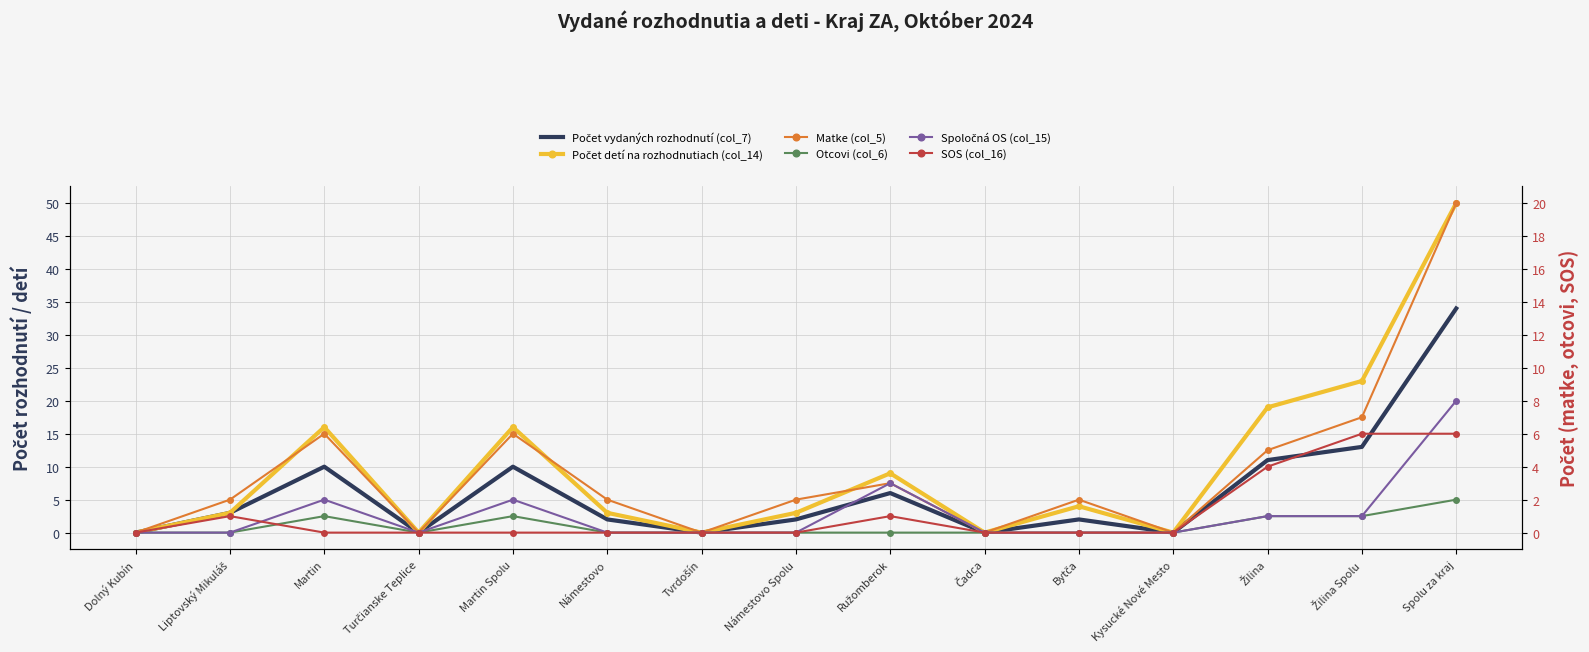

True or false: Spoločná OS (col_15) and Matke (col_5) intersect in this chart.

False